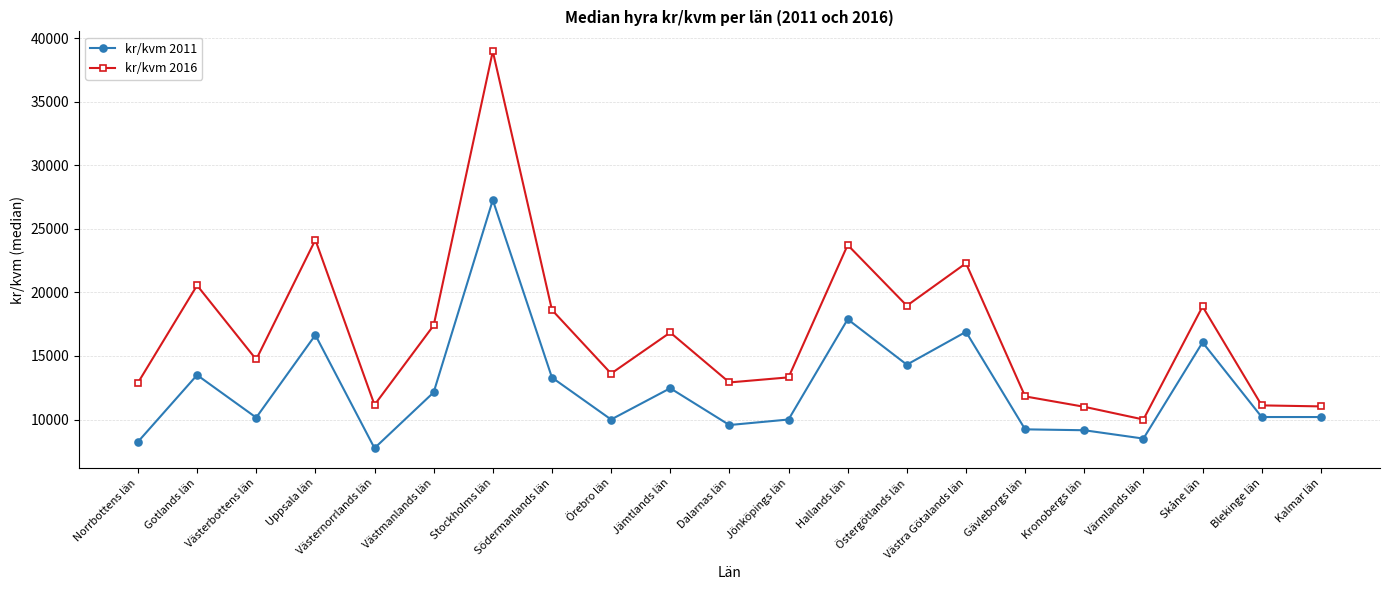

True or false: kr/kvm 2011 has more than 2 interior local peaks.

True